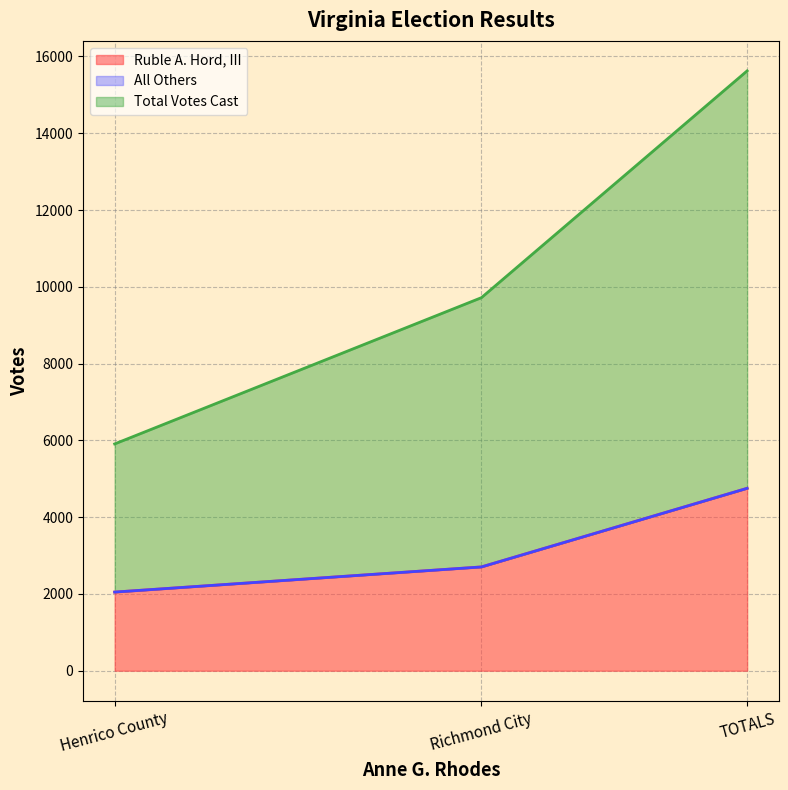

What is the maximum value for Ruble A. Hord, III?

4751